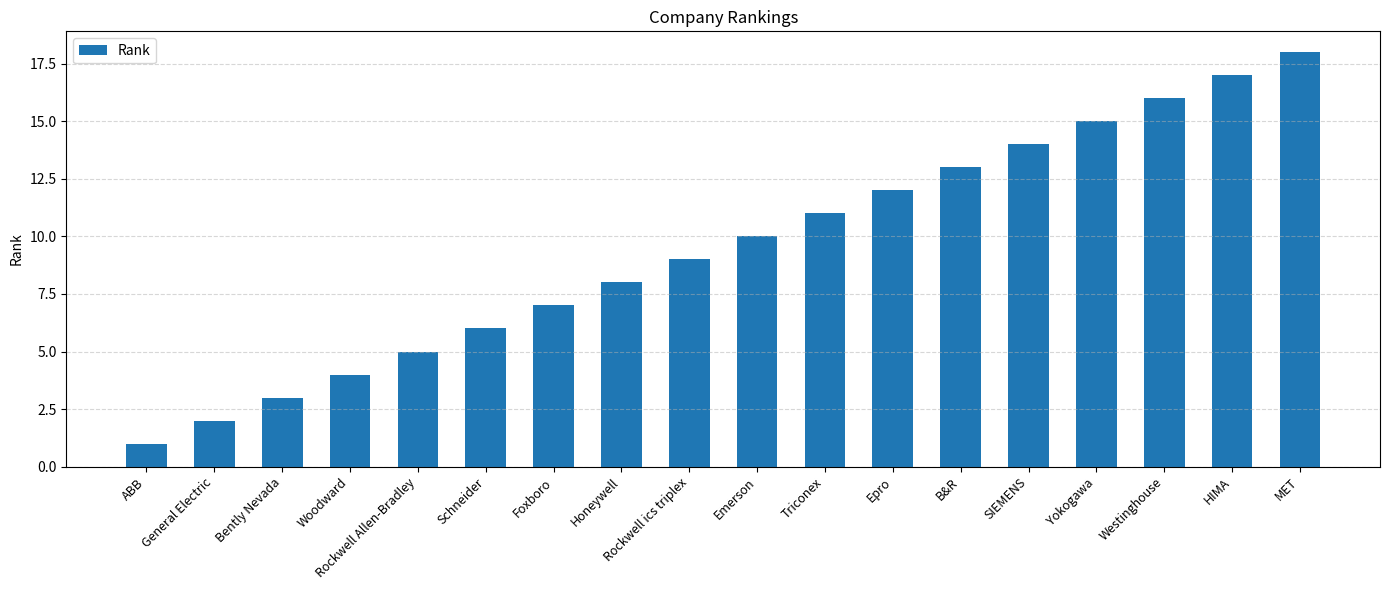

Read the value at SIEMENS, to the nearest 5.

15